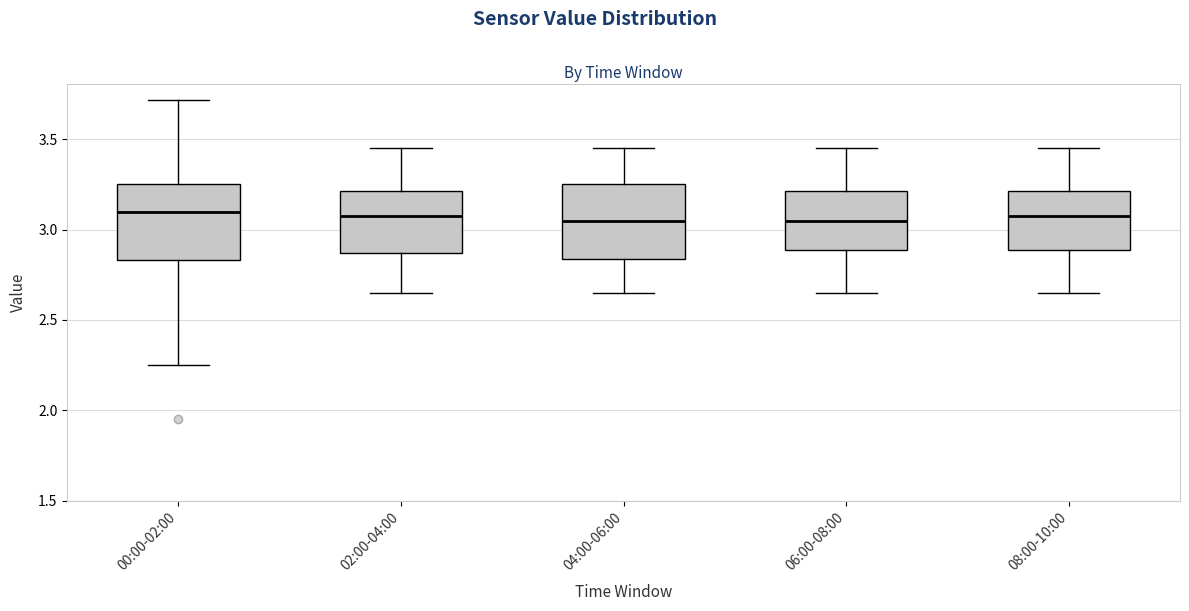

Where does the median line of the box for 04:00-06:00 sit on the y-axis? The values are not printed on the chart, so give them approximately, as read against the axis.

3.05